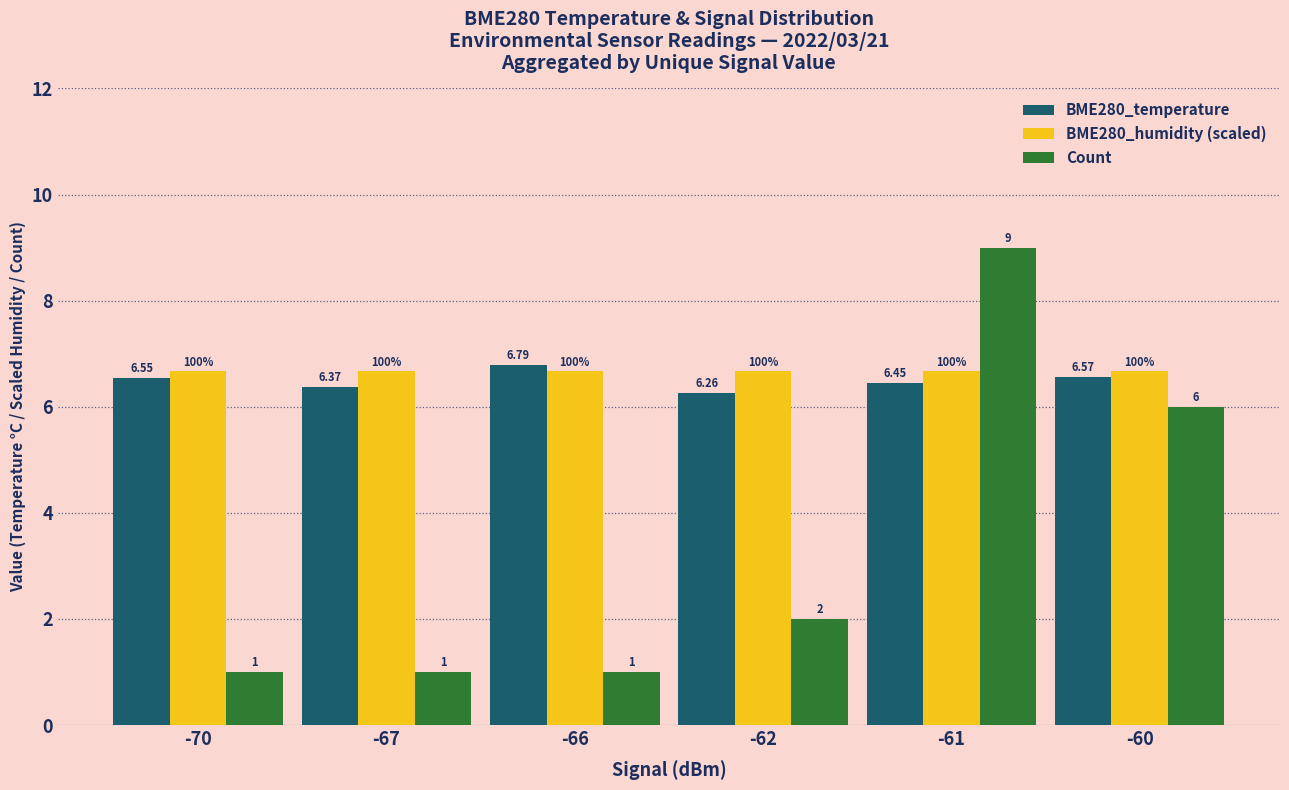

Which series has the largest total across all categories?

BME280_humidity (scaled)